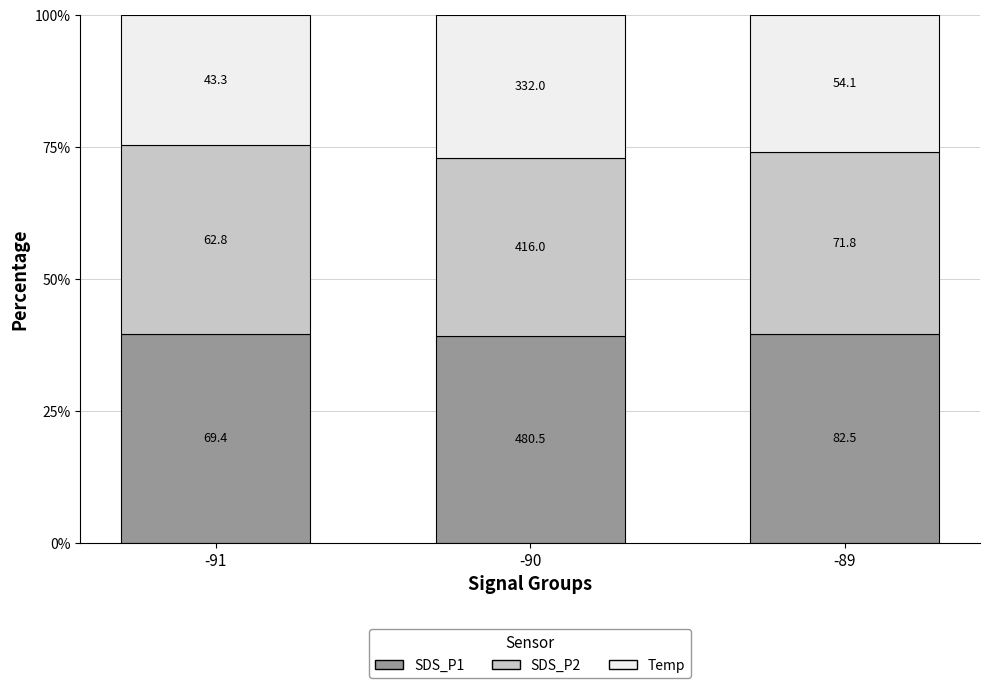

What is the difference between the SDS_P2 values at -90 and -89?

0.6